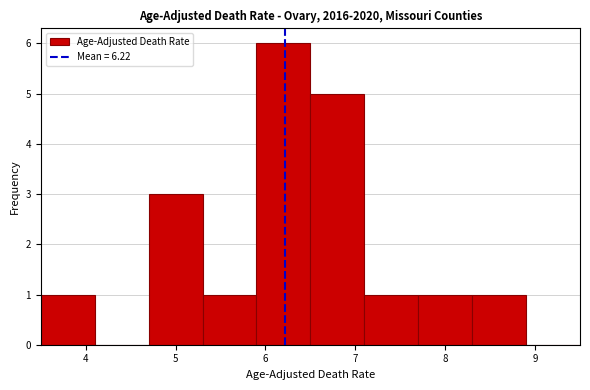

Which range on the x-axis has the tallest bar?

5.9 to 6.5